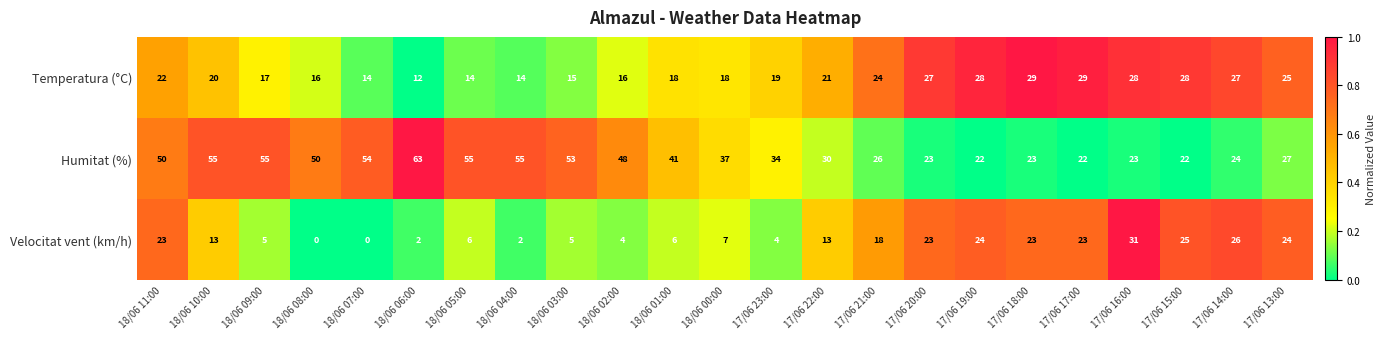

True or false: Velocitat vent (km/h) has a value of 12 at 17/06 19:00.

False